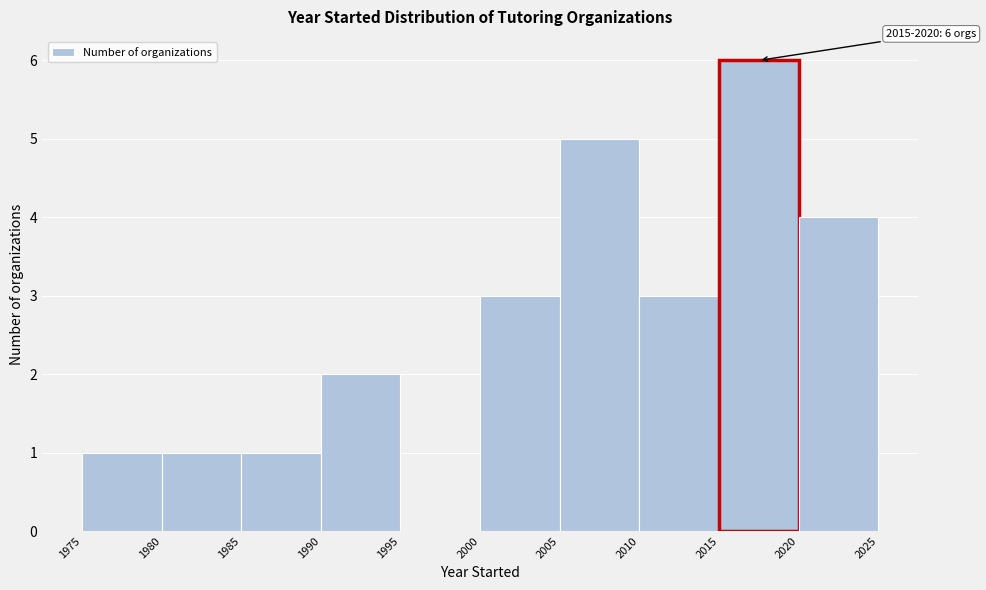

Over which range of the x-axis is the bar tallest?

2015 to 2020